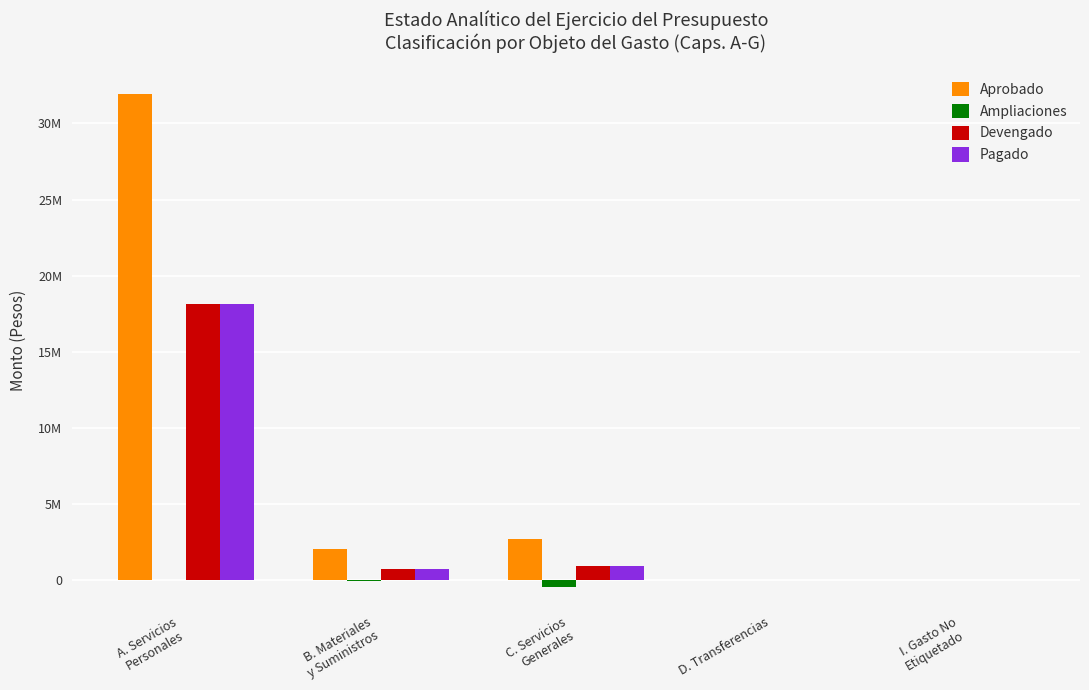

Where is Aprobado nearest to the value 15956835?

C. Servicios
Generales